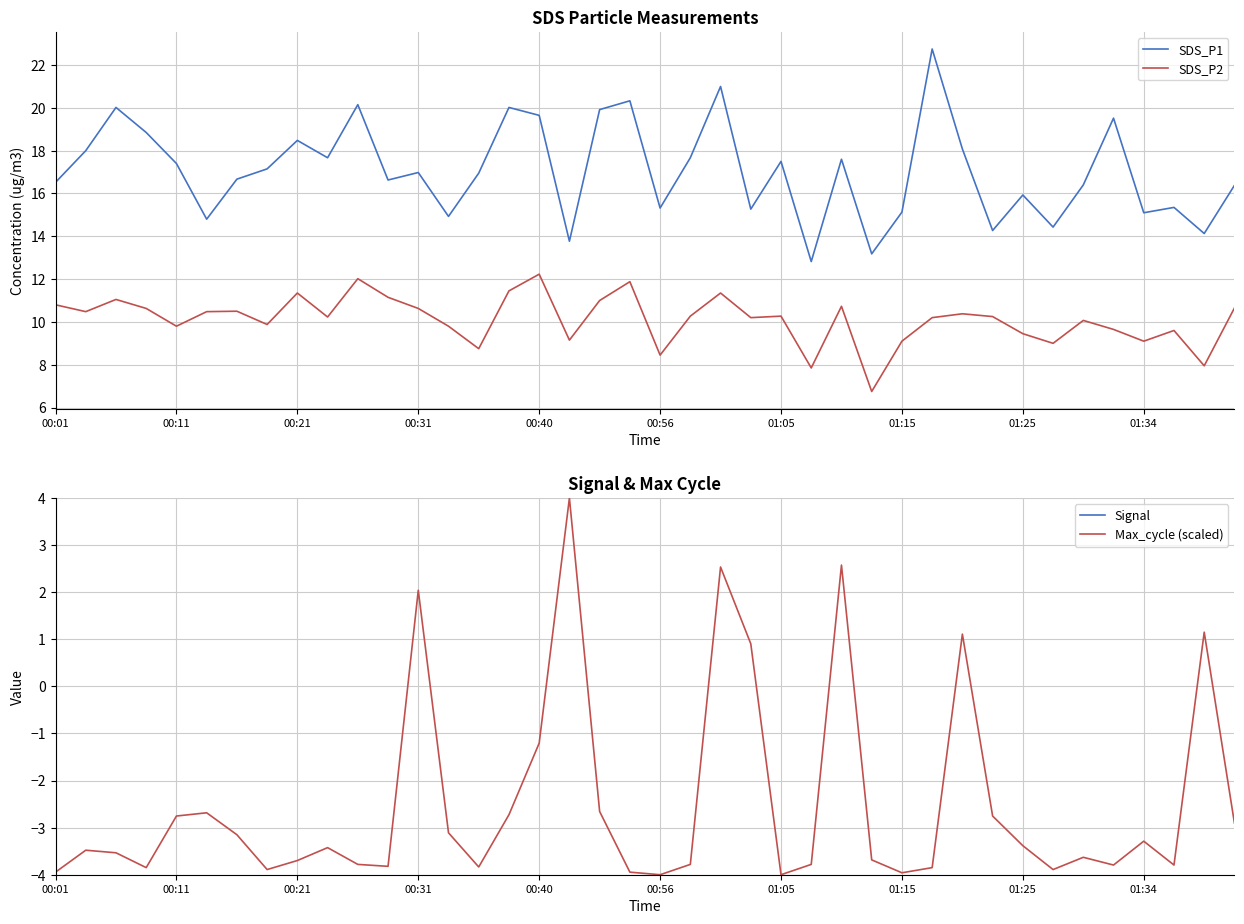

True or false: SDS_P1 and SDS_P2 cross at least once.

False